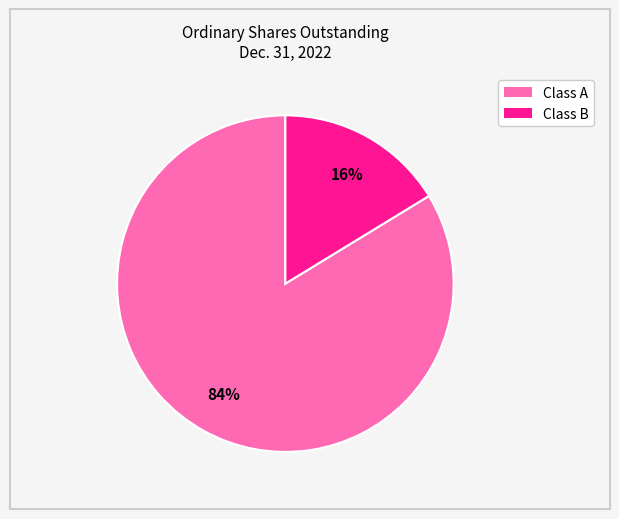

How many slices are in this pie chart?

2